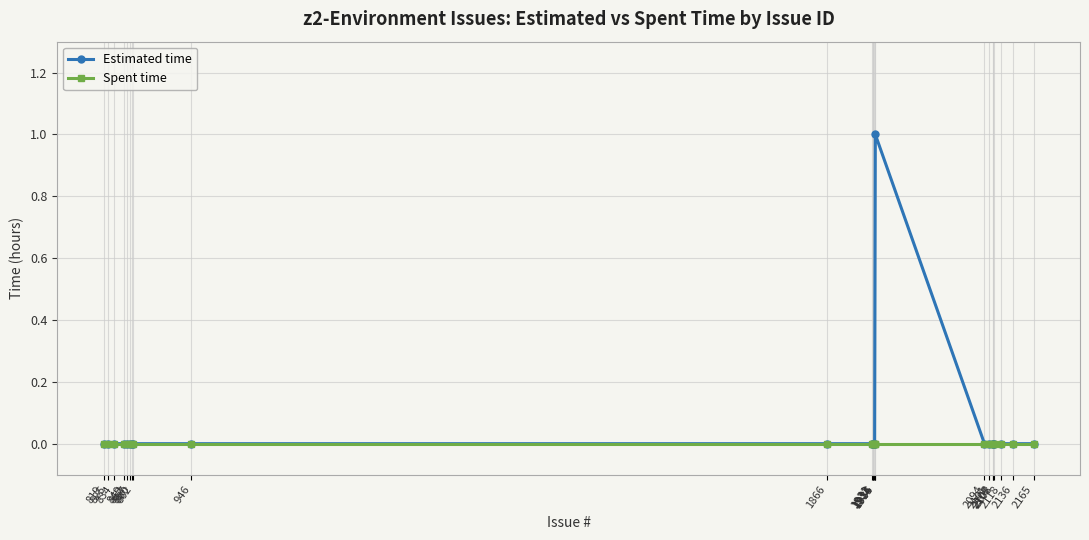

Is this an area chart (filled region under the line)?

No